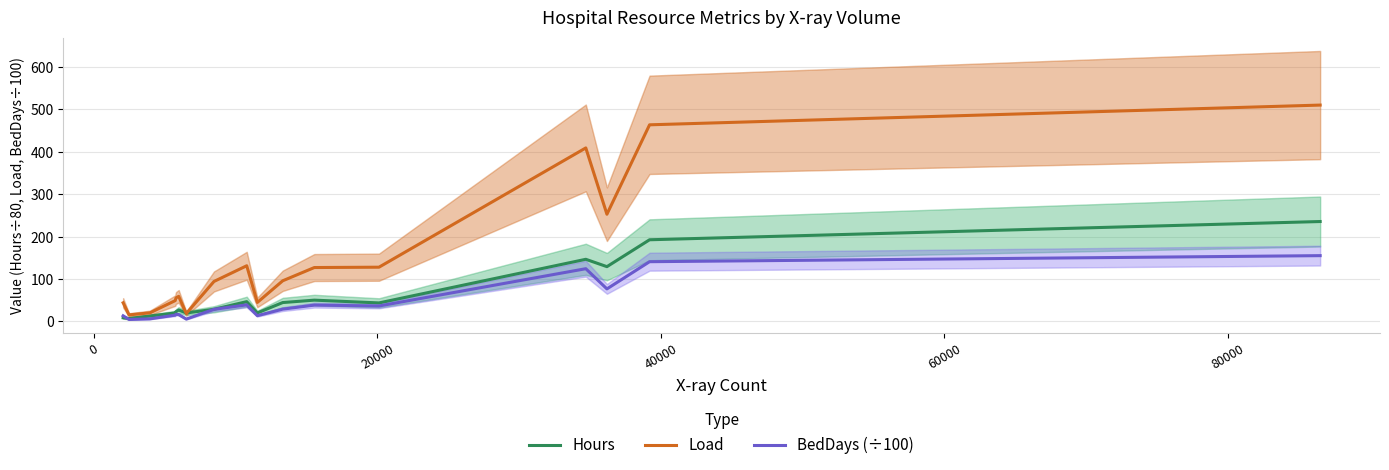

What is the difference between the maximum and second lowest values in the BedDays (÷100) series?

149.6